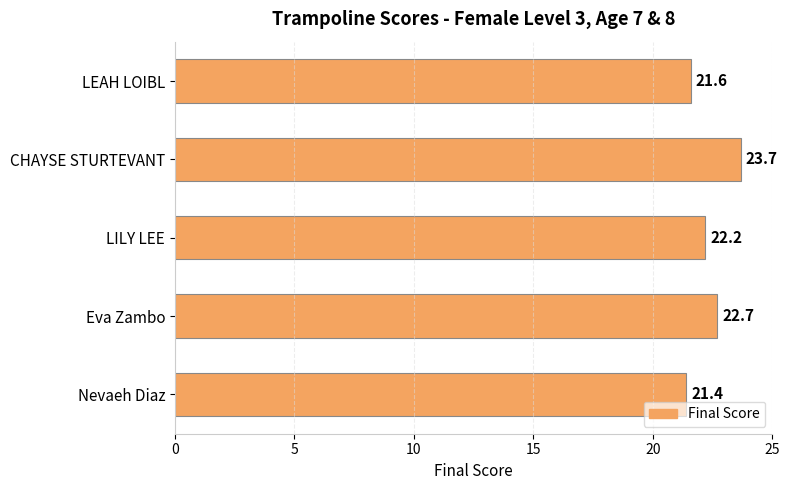

Which label corresponds to the largest value in the chart?

CHAYSE STURTEVANT